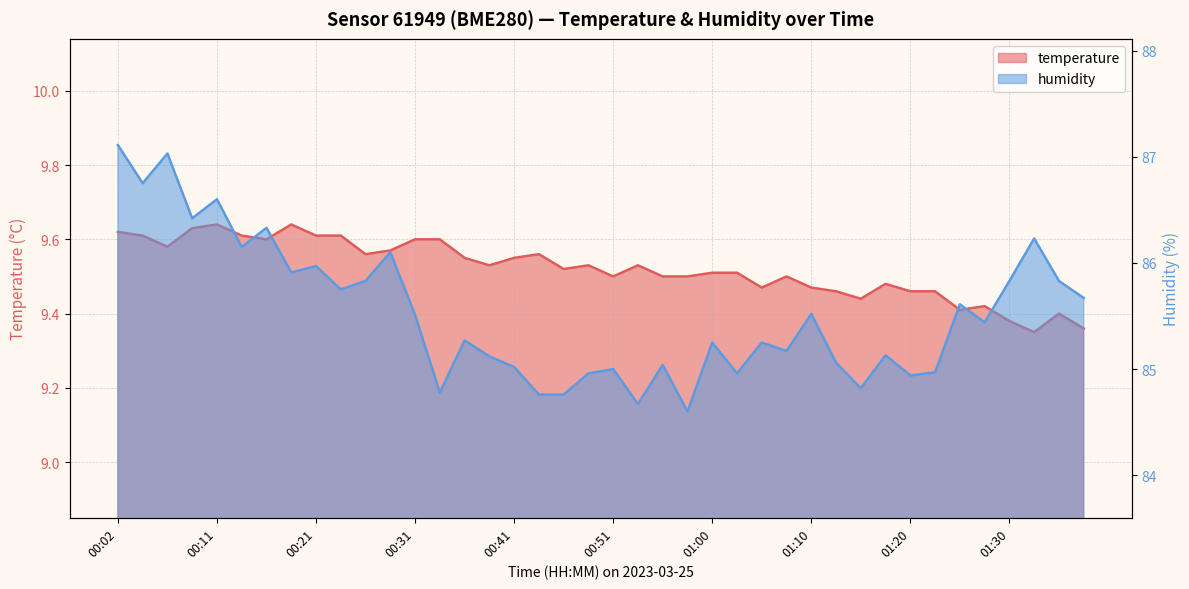

Rank the series by their average value, from lowest to highest.

temperature, humidity